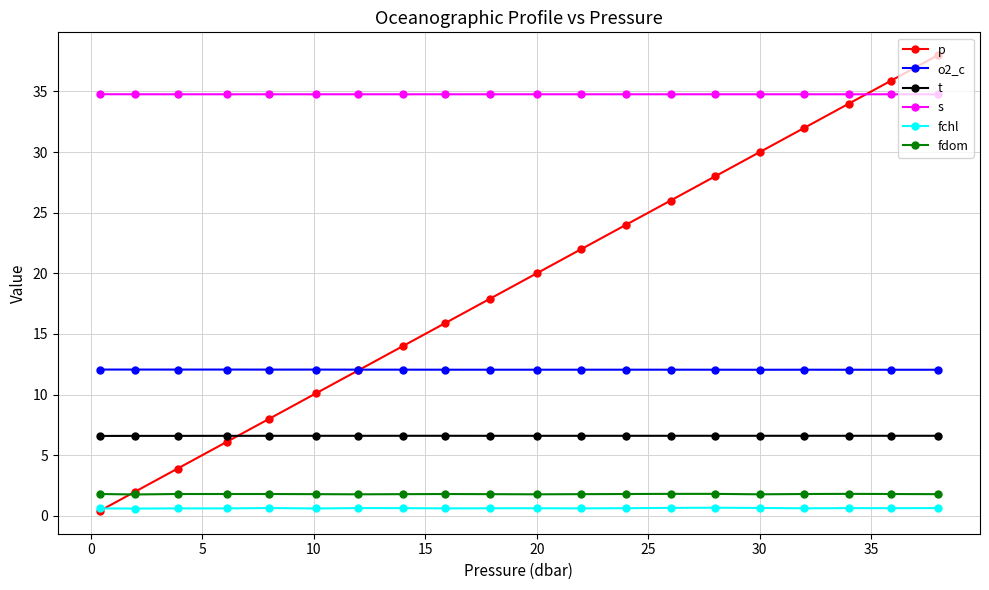

True or false: o2_c and s cross at least once.

False